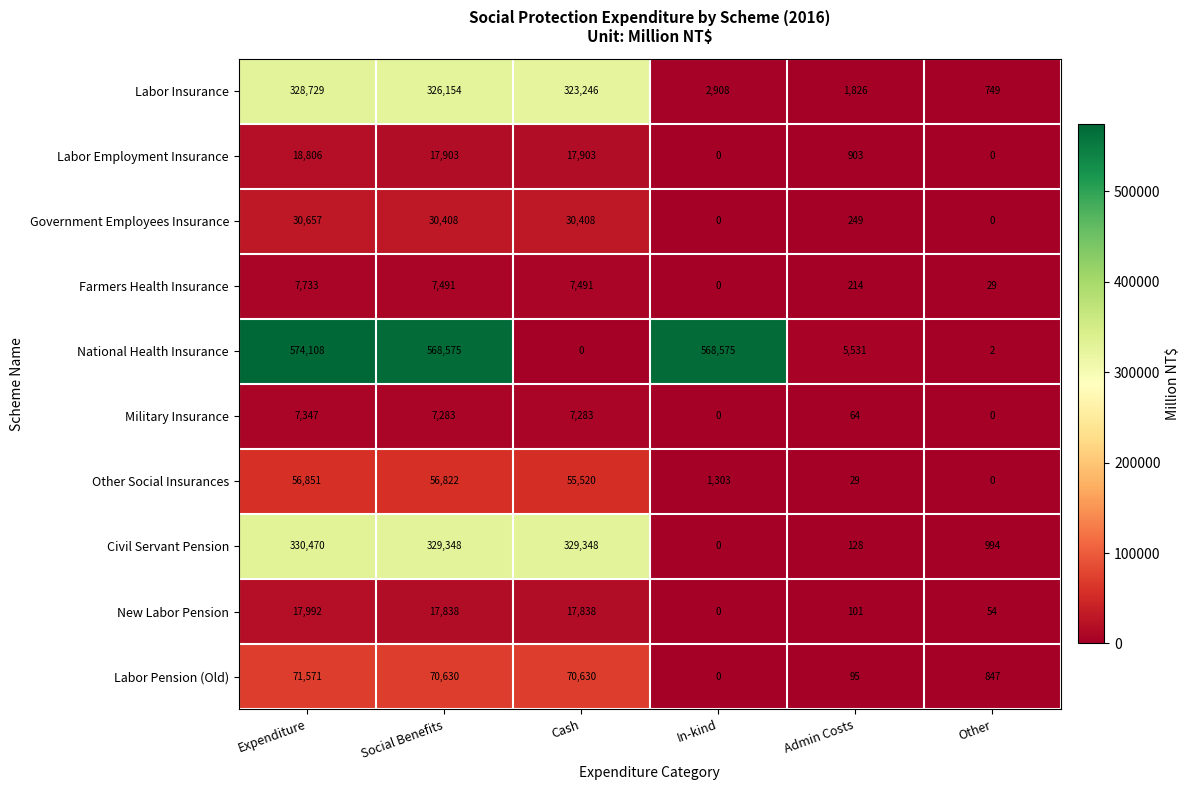

How many values in the Civil Servant Pension series are below 329348?

3